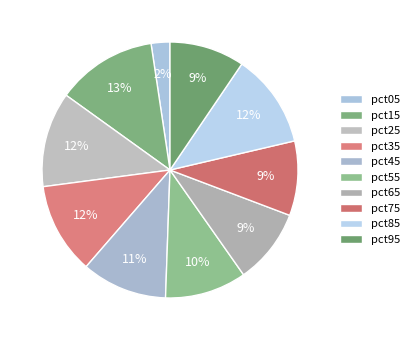

How many slices are in this pie chart?

10